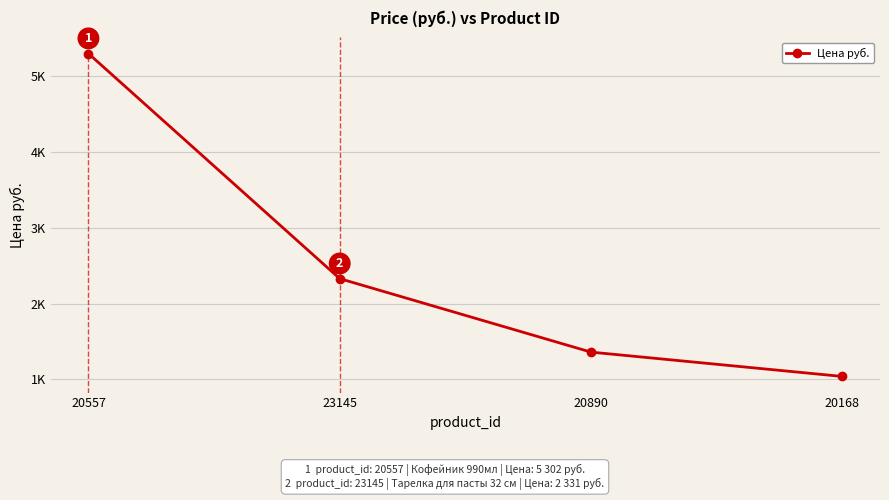

Rank the categories by value from highest to lowest.

20557, 23145, 20890, 20168